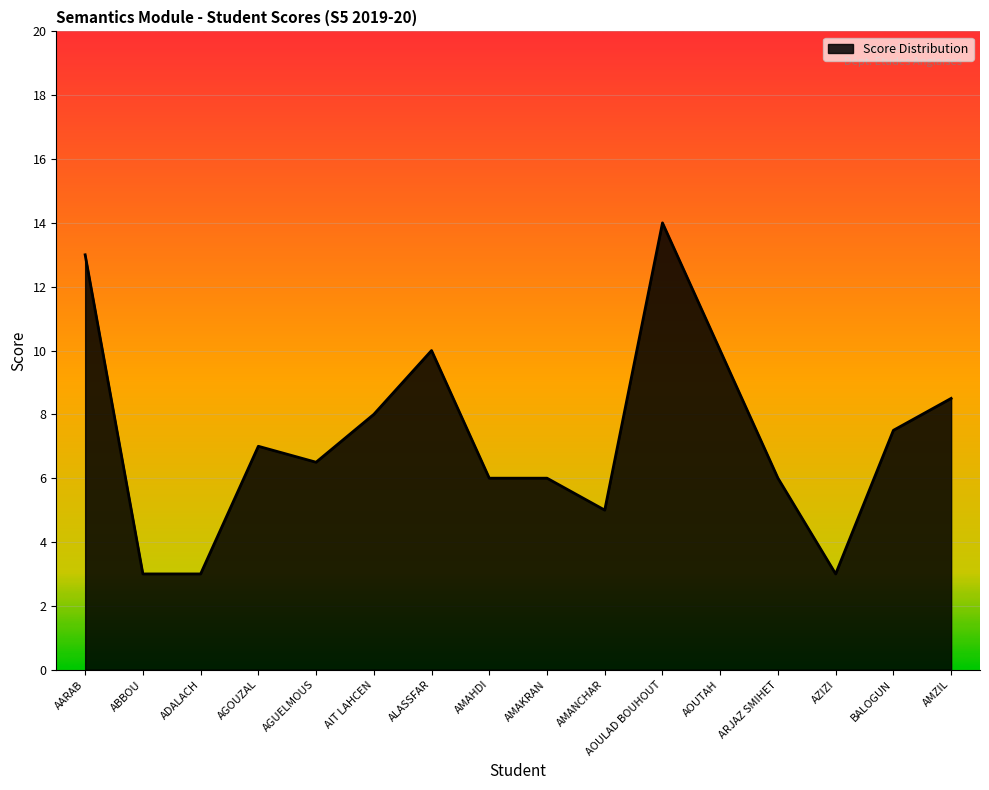

The value at ADALACH is 4.1. True or false?

False